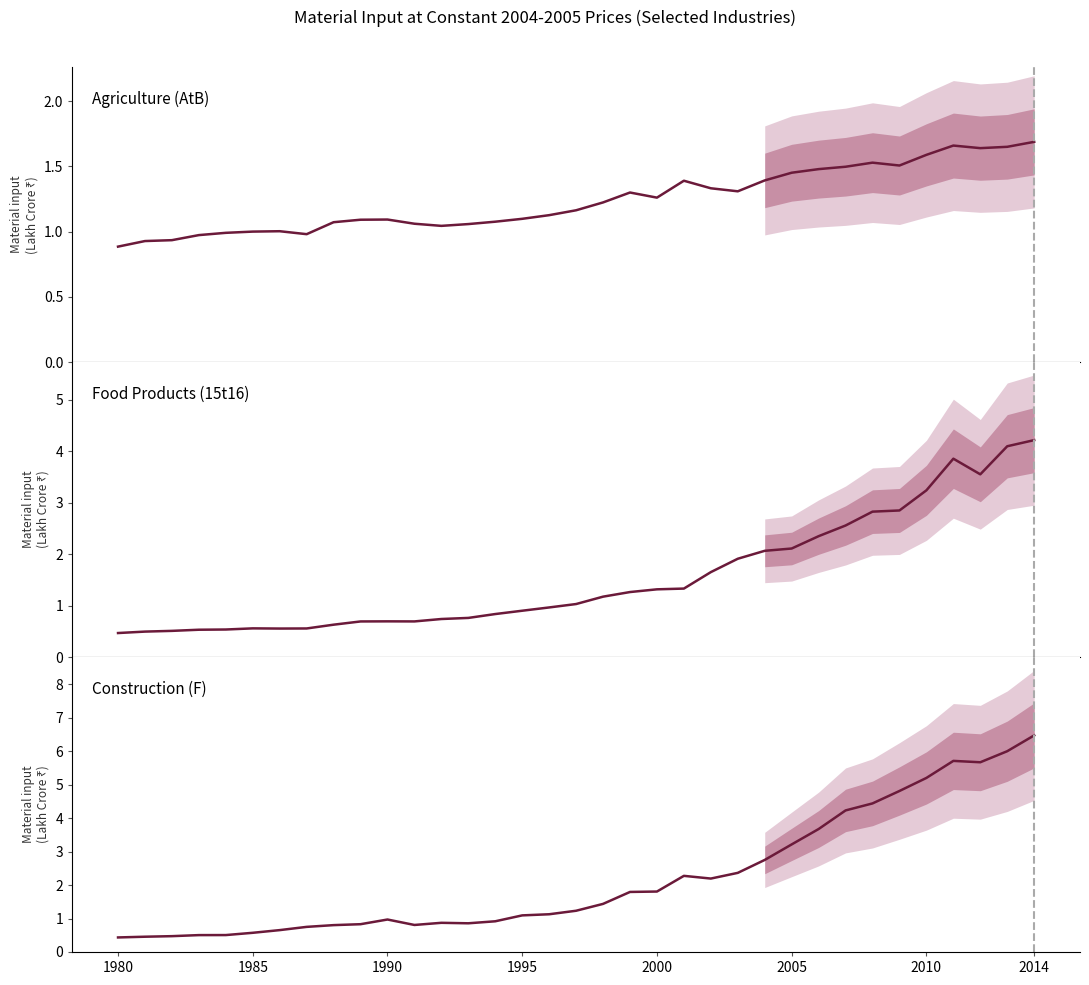

At how many categories does at least one series exceed 3?

10